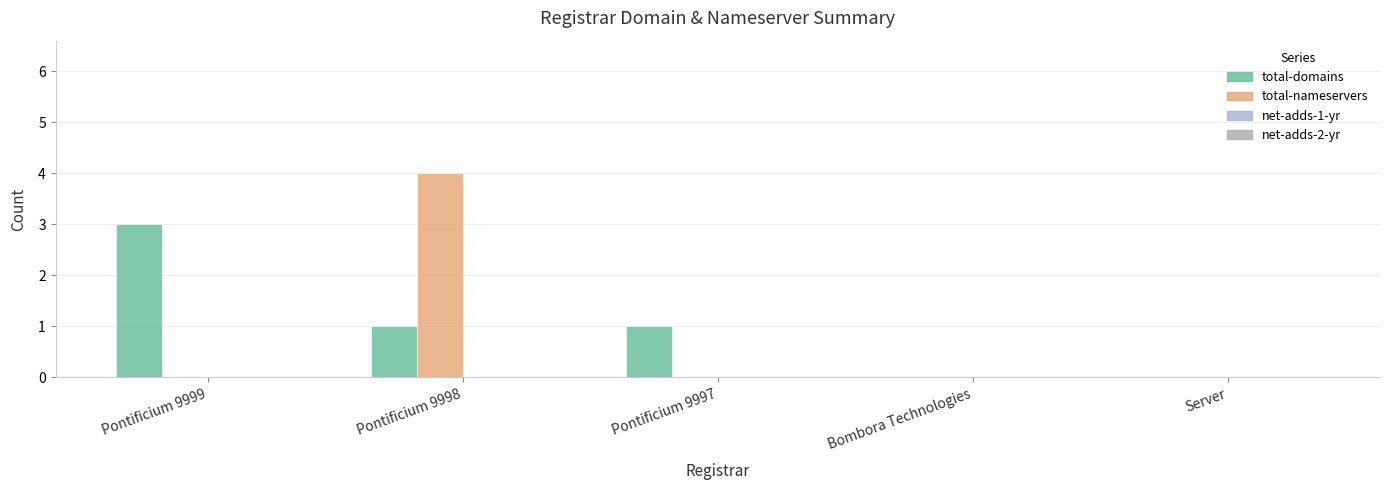

What is the sum of all total-domains values?

5